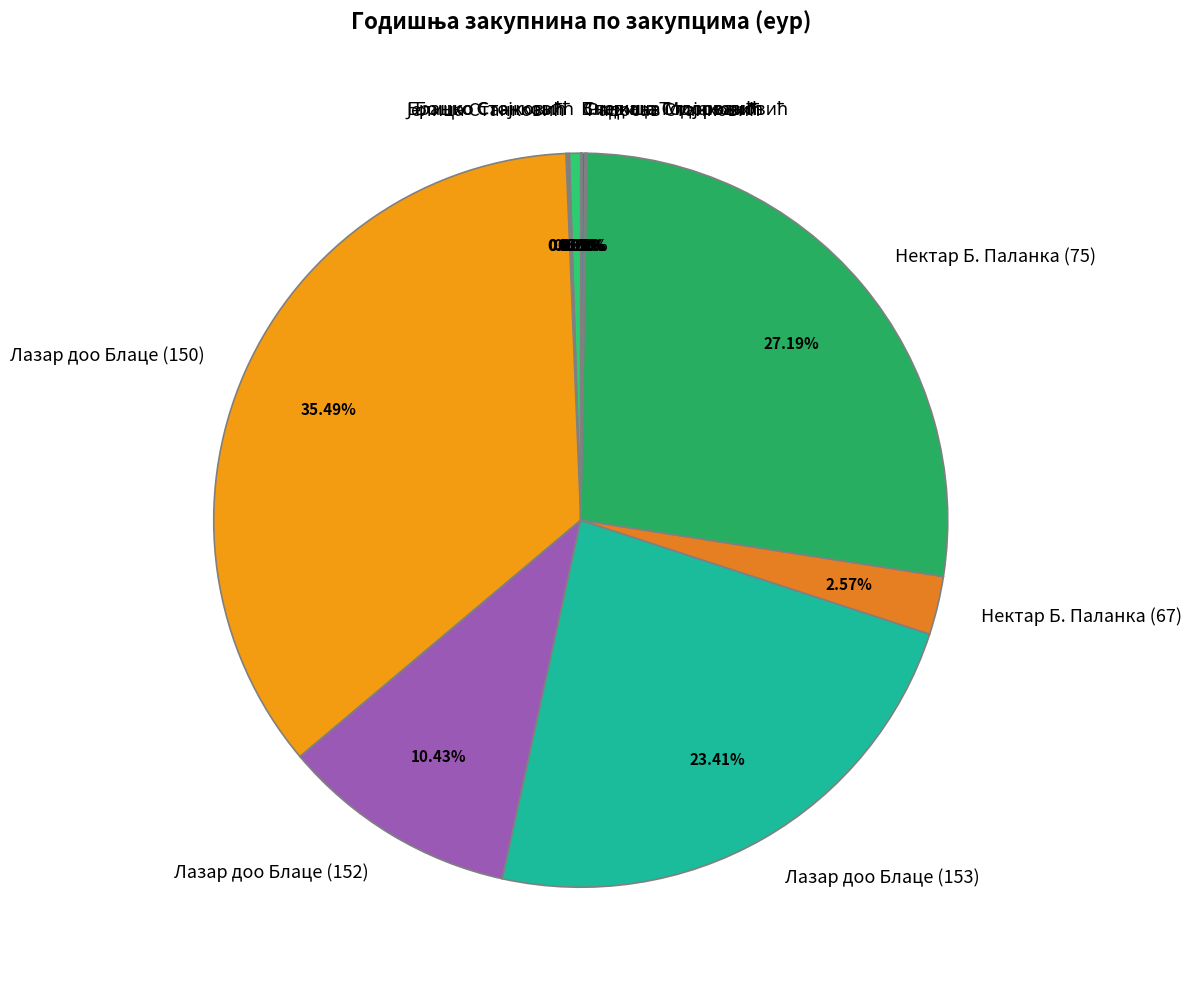

Between Лазар доо Блаце (152) and Лазар доо Блаце (153), which is larger?

Лазар доо Блаце (153)